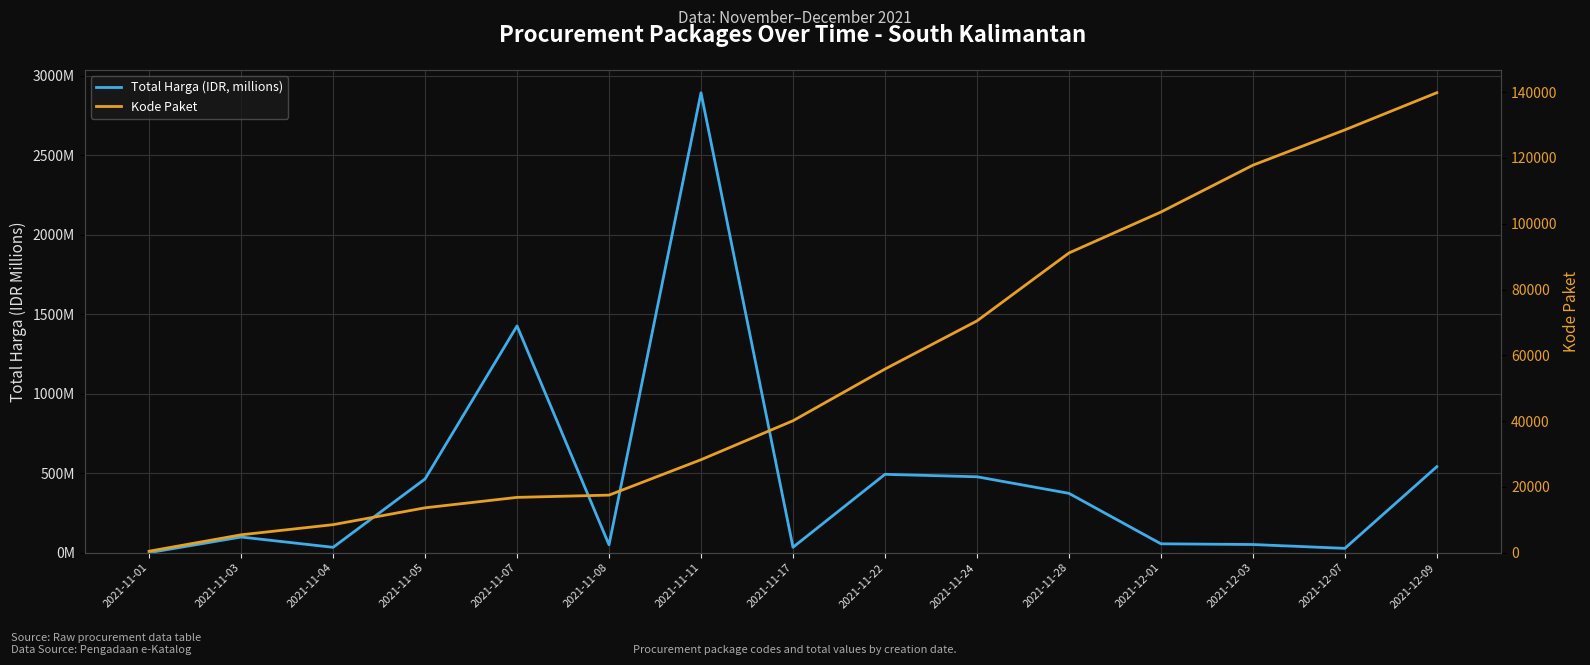

Rank the series at 2021-11-03 from highest to lowest value.

Kode Paket, Total Harga (IDR, millions)